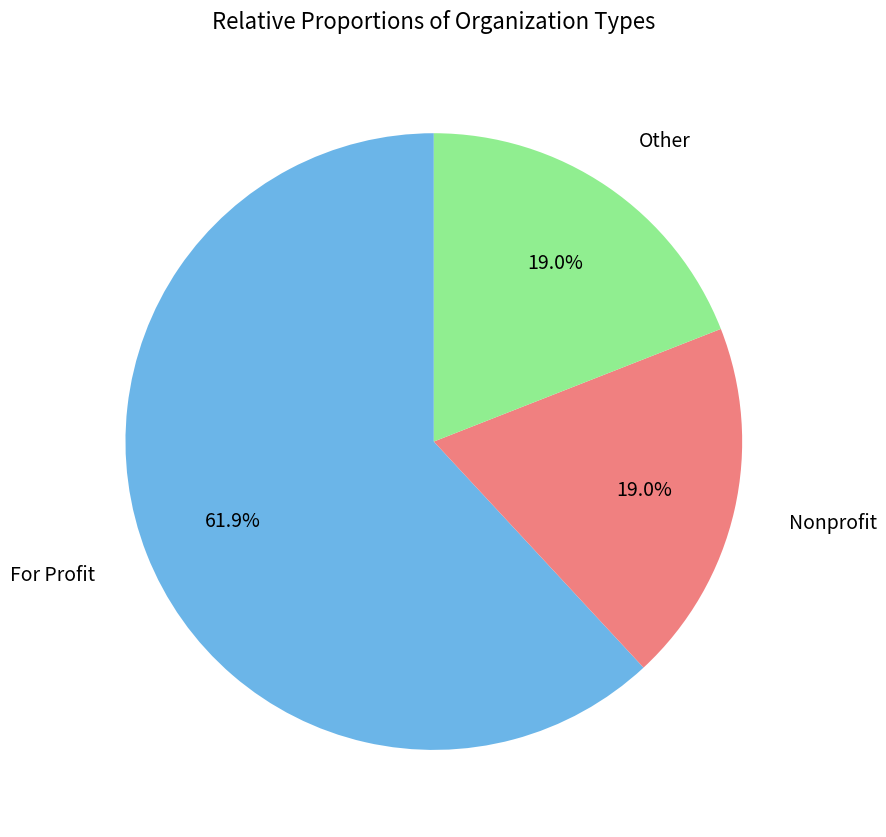

What is the majority slice?

For Profit